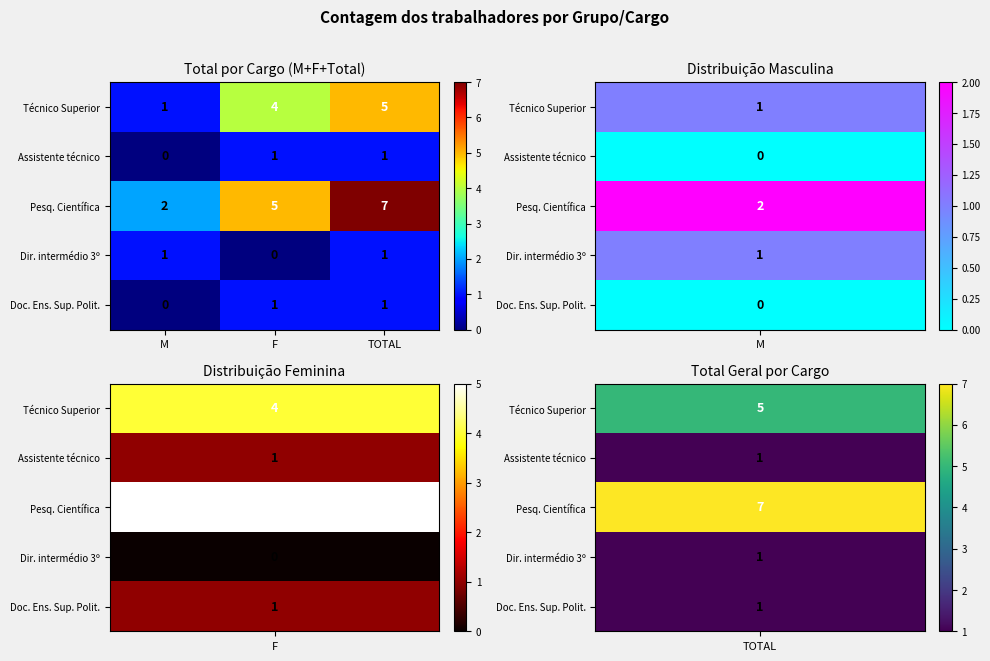

Reading left to right, list all the values displayed in this chart.

Técnico Superior: 1	4	5
Assistente técnico: 0	1	1
Pesq. Científica: 2	5	7
Dir. intermédio 3º: 1	0	1
Doc. Ens. Sup. Polit.: 0	1	1